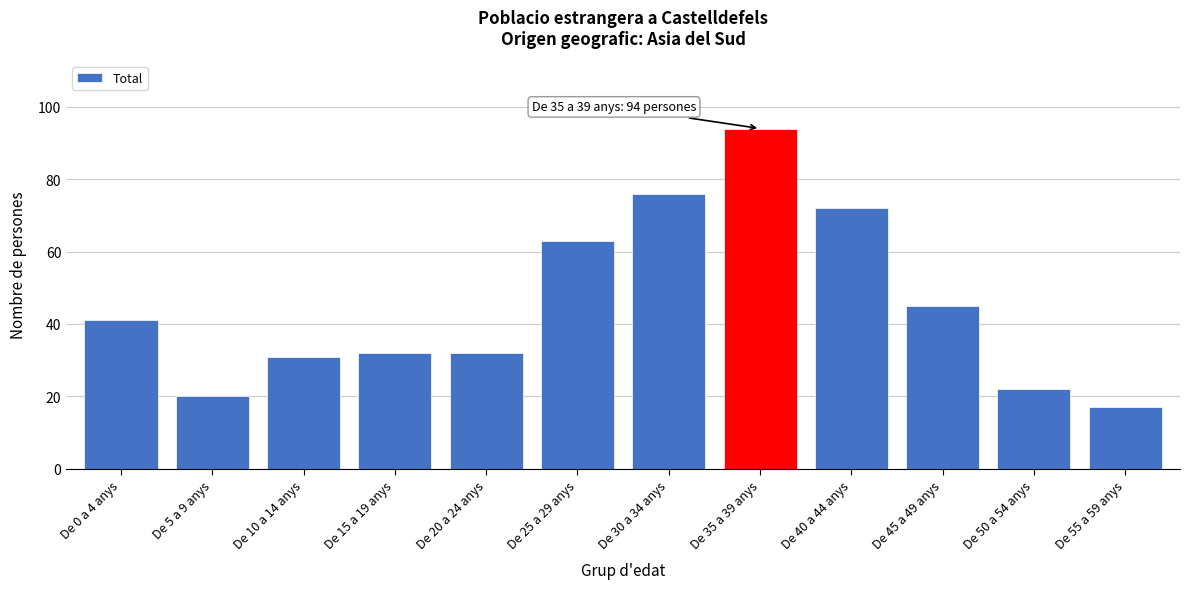

Reading right to left, list all the values displayed in this chart.

De 55 a 59 anys=17	De 50 a 54 anys=22	De 45 a 49 anys=45	De 40 a 44 anys=72	De 35 a 39 anys=94	De 30 a 34 anys=76	De 25 a 29 anys=63	De 20 a 24 anys=32	De 15 a 19 anys=32	De 10 a 14 anys=31	De 5 a 9 anys=20	De 0 a 4 anys=41